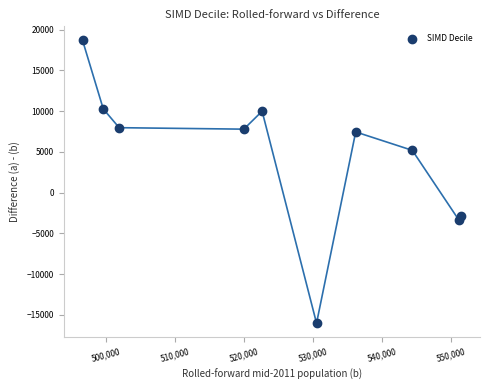

What is the average Y value?

4510